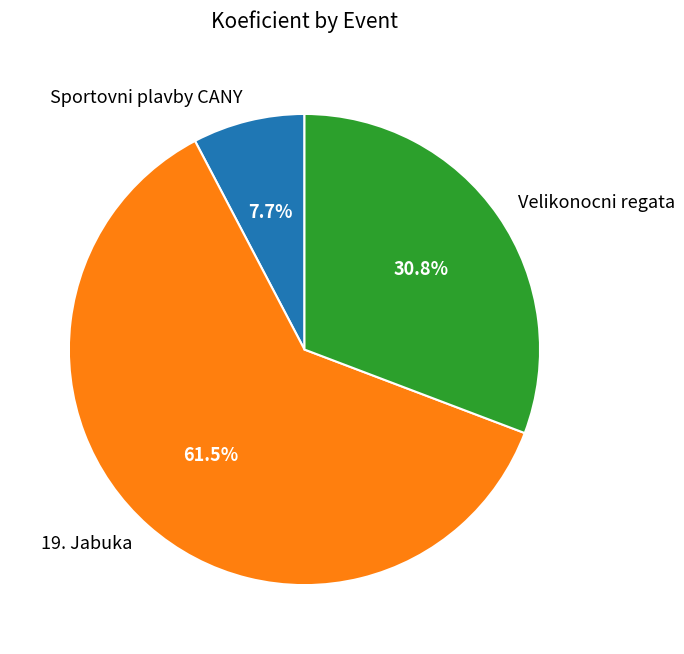

Does any single category account for the majority?

Yes